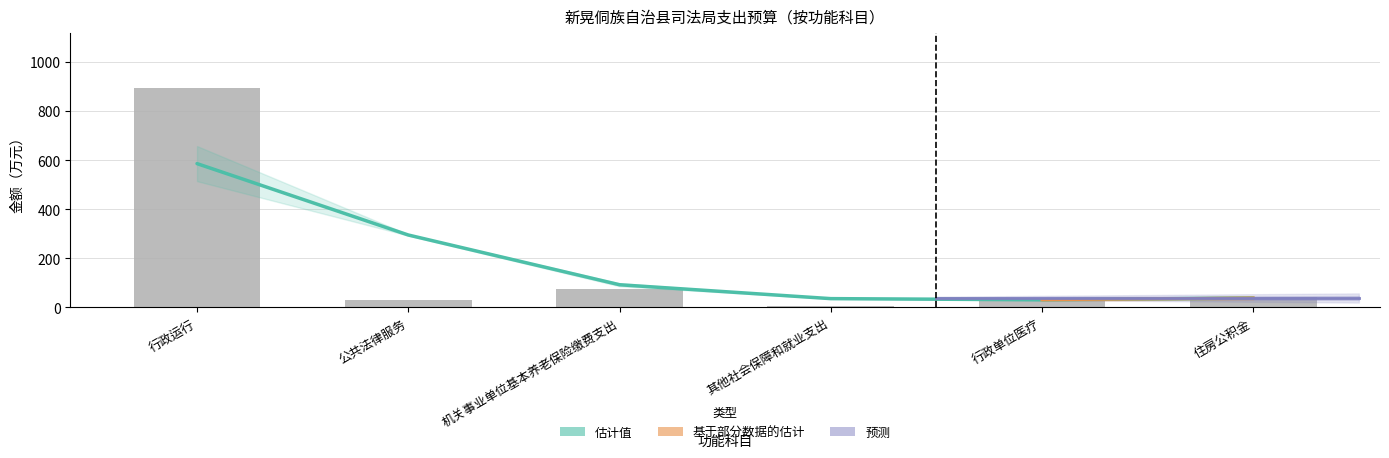

Does the chart contain any negative values?

No